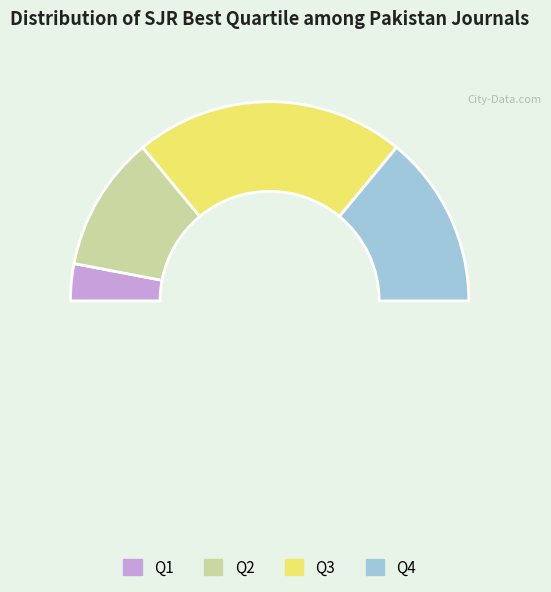

To the nearest percent, what is the combined percentage of Q3 and Q4?

72%